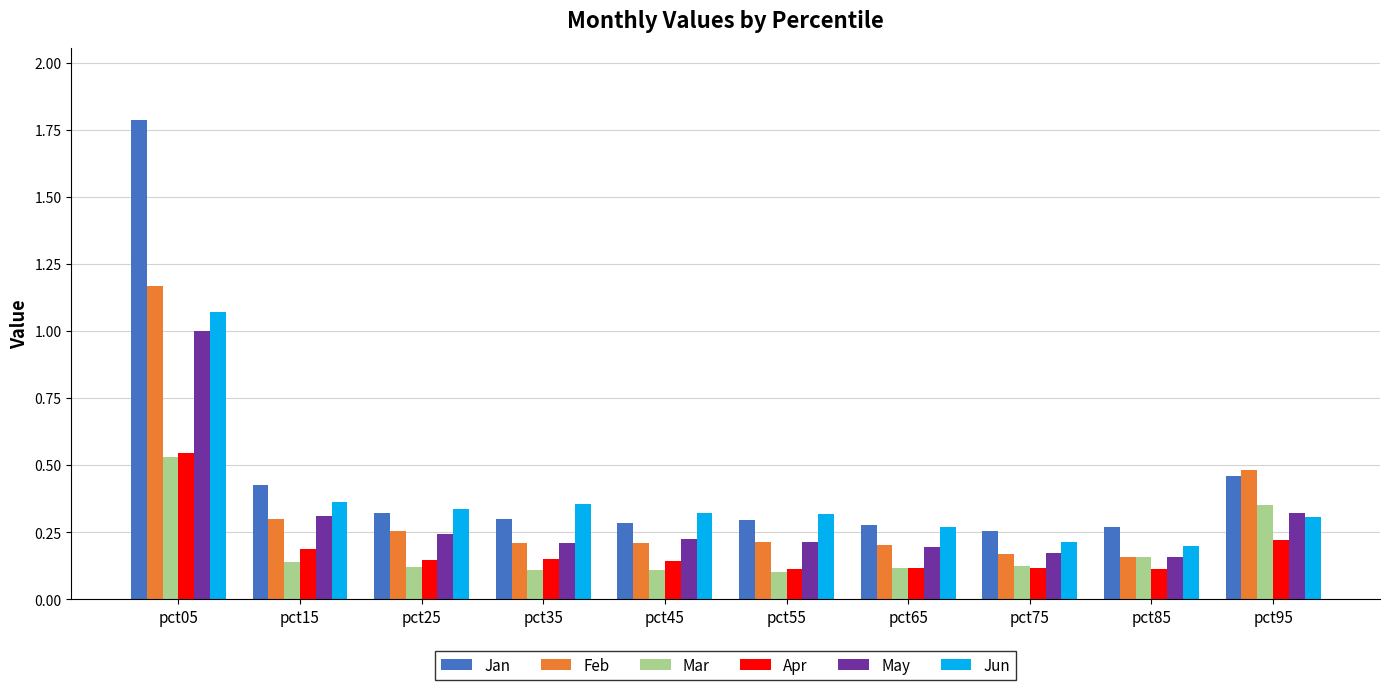

Does the chart contain stacked bars?

No